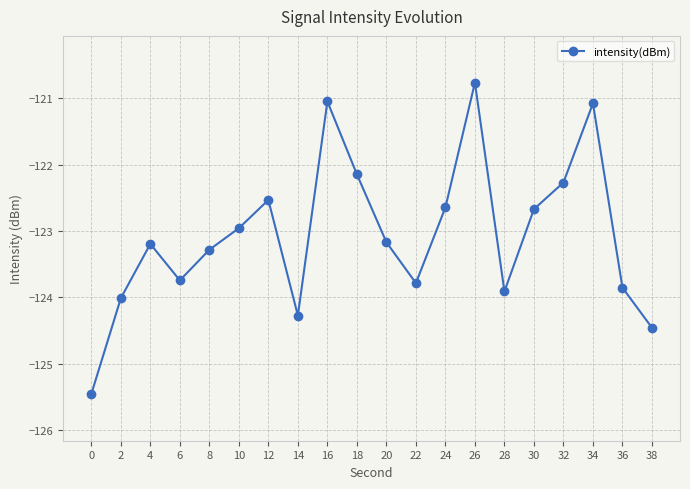

What is the change in value from 6 to 12?

+1.2